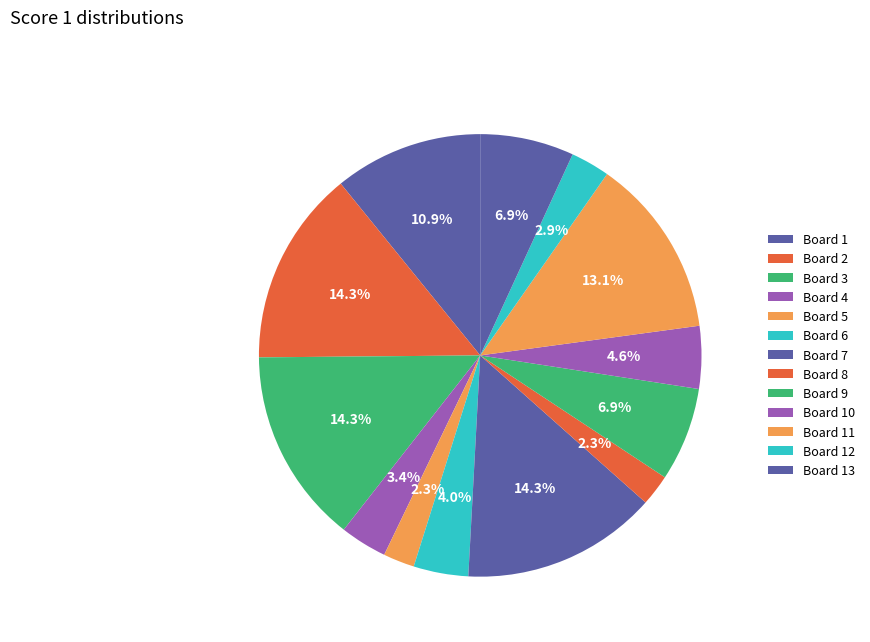

Does Board 3 account for over 50% of the chart?

No